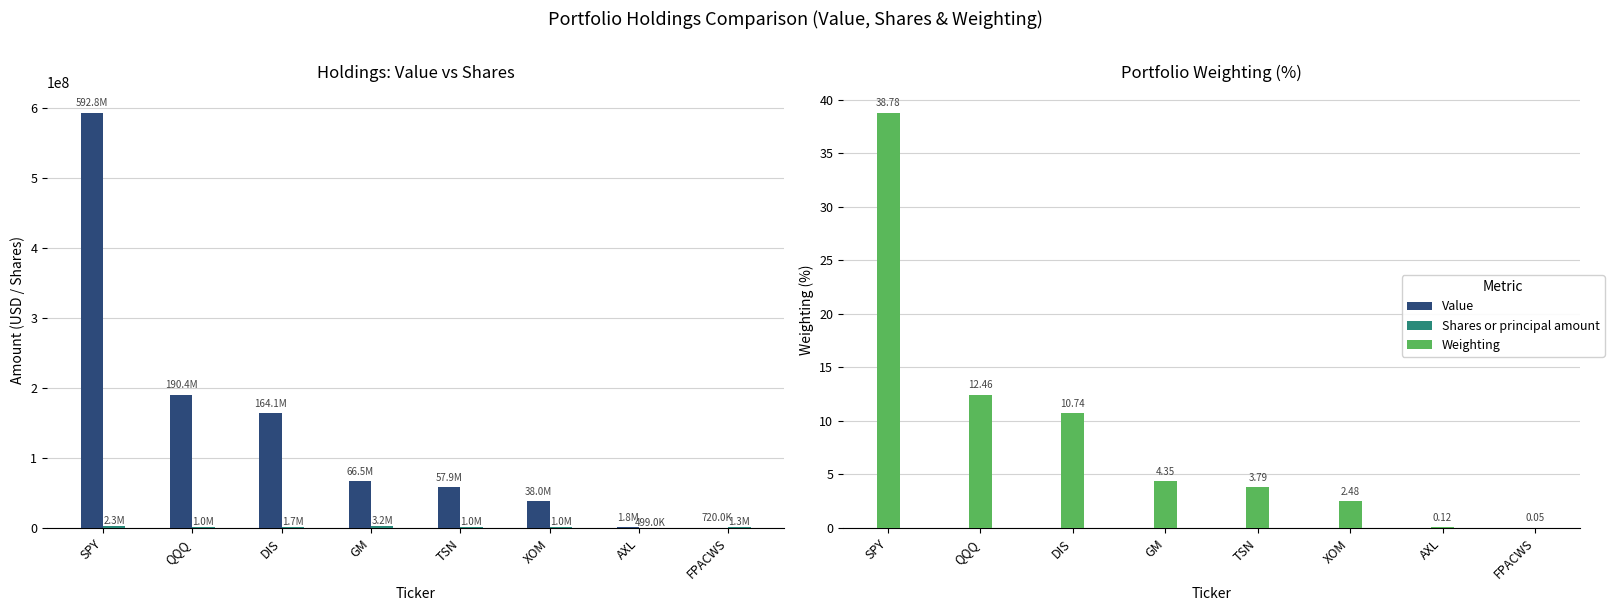

What is the sum of the Weighting values at TSN and FPACWS?

3.8